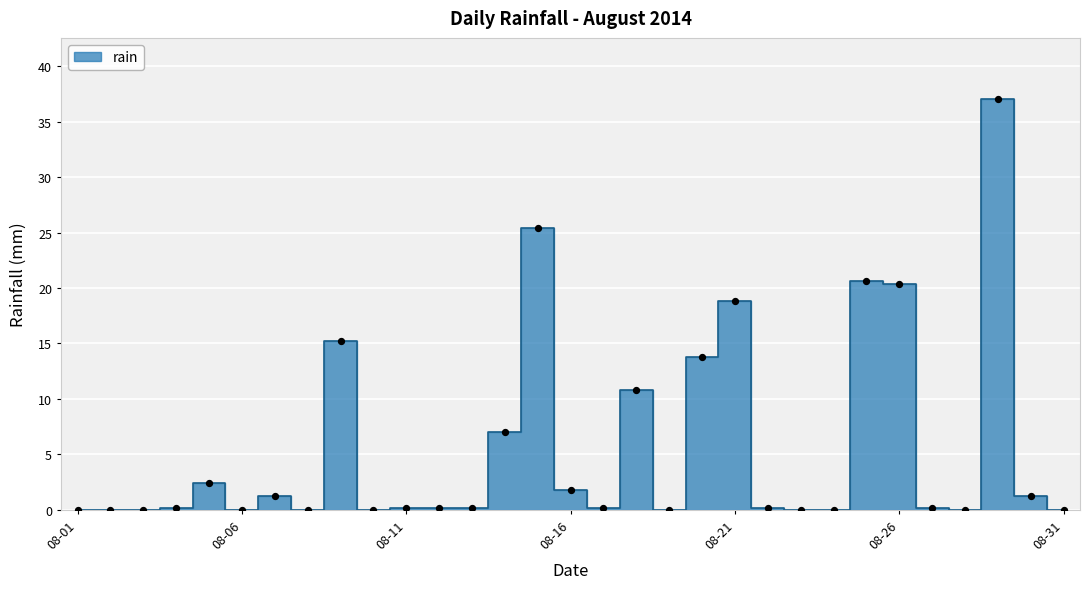

What is the change in value from 2014-08-17 to 2014-08-20?

+13.6